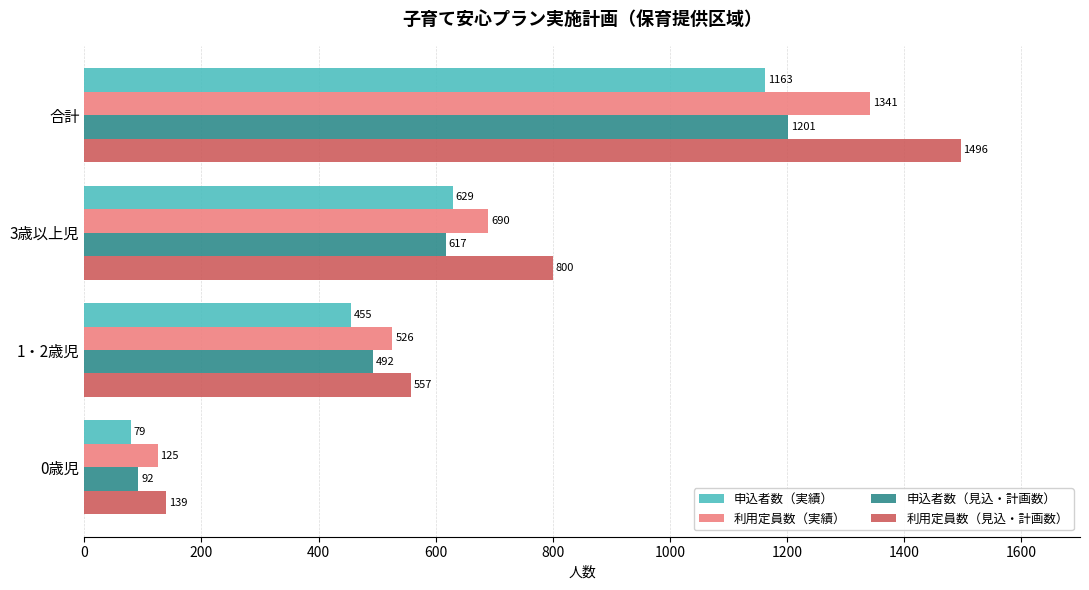

What is the approximate value of 申込者数（見込・計画数） at 3歳以上児, to the nearest 100?

600